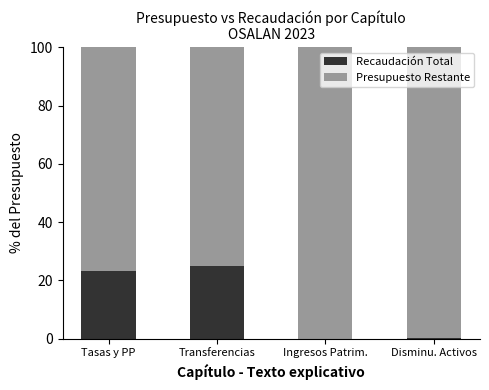

What is the sum of all Recaudación Total values?

48.6